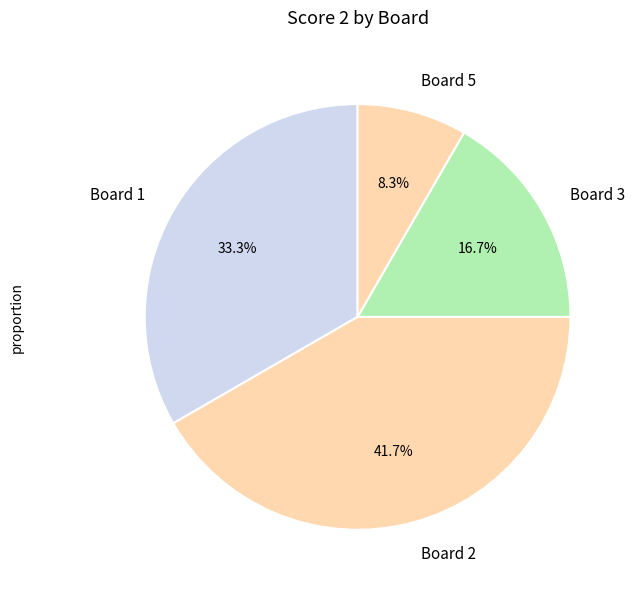

Do Board 1 and Board 5 together represent more than half of the pie?

No